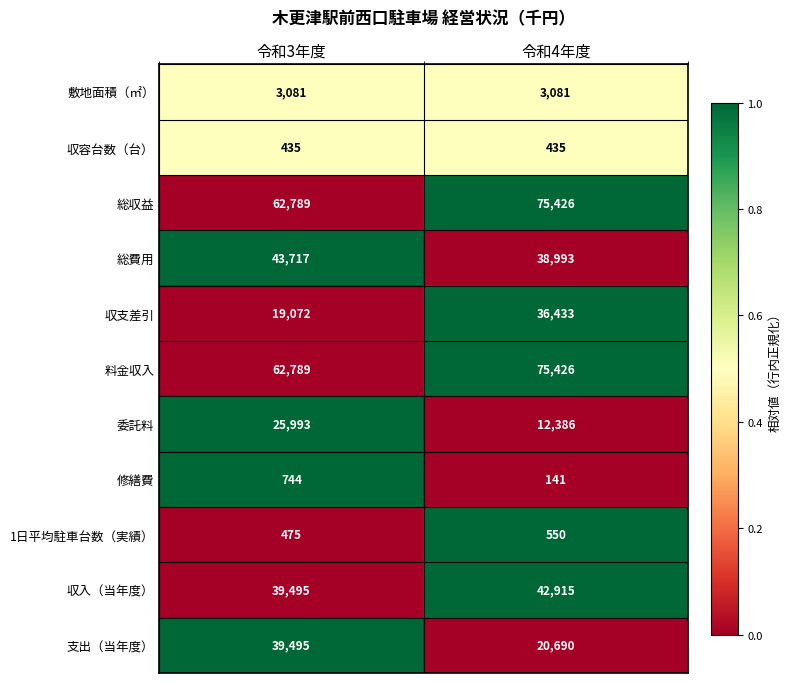

How many categories are shown in the chart?

2